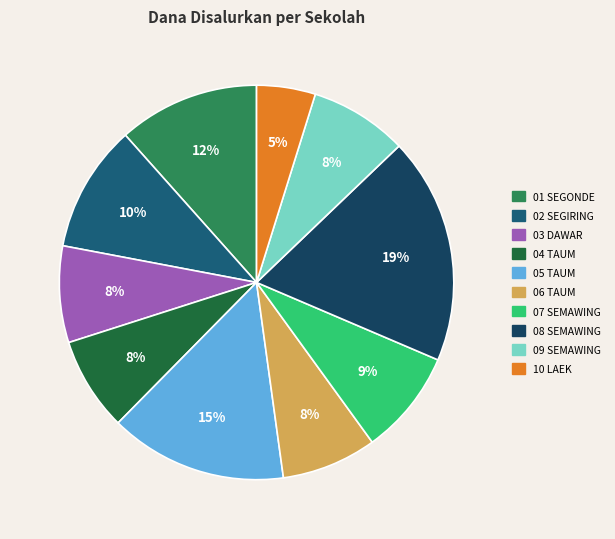

Count the number of slices in the pie.

10